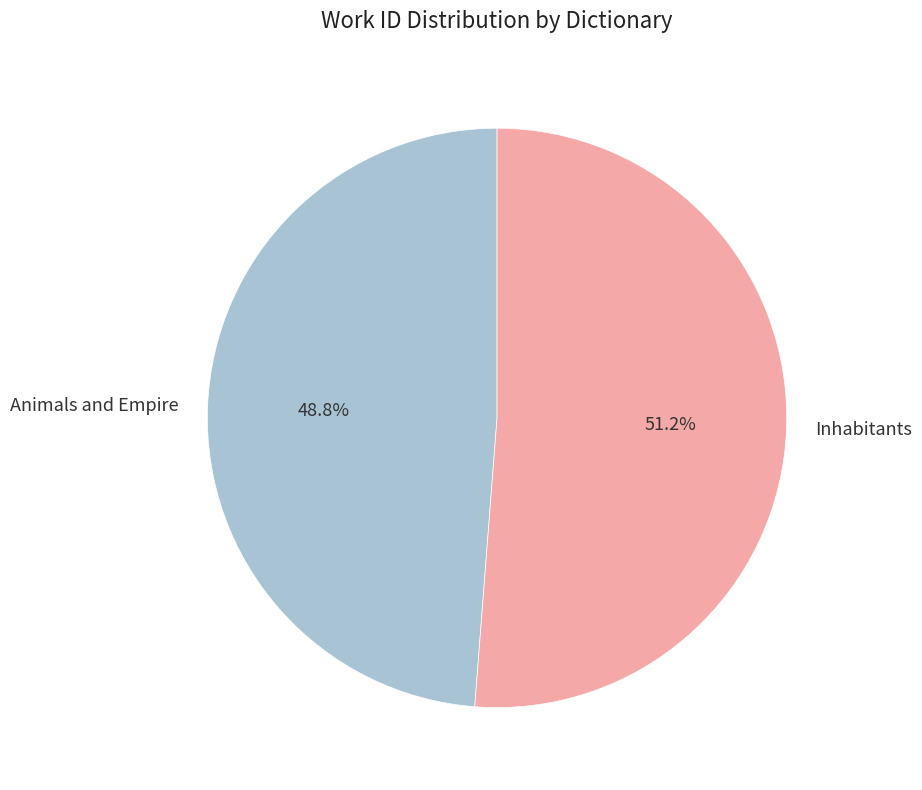

What percentage is the Animals and Empire slice, to the nearest percent?

49%